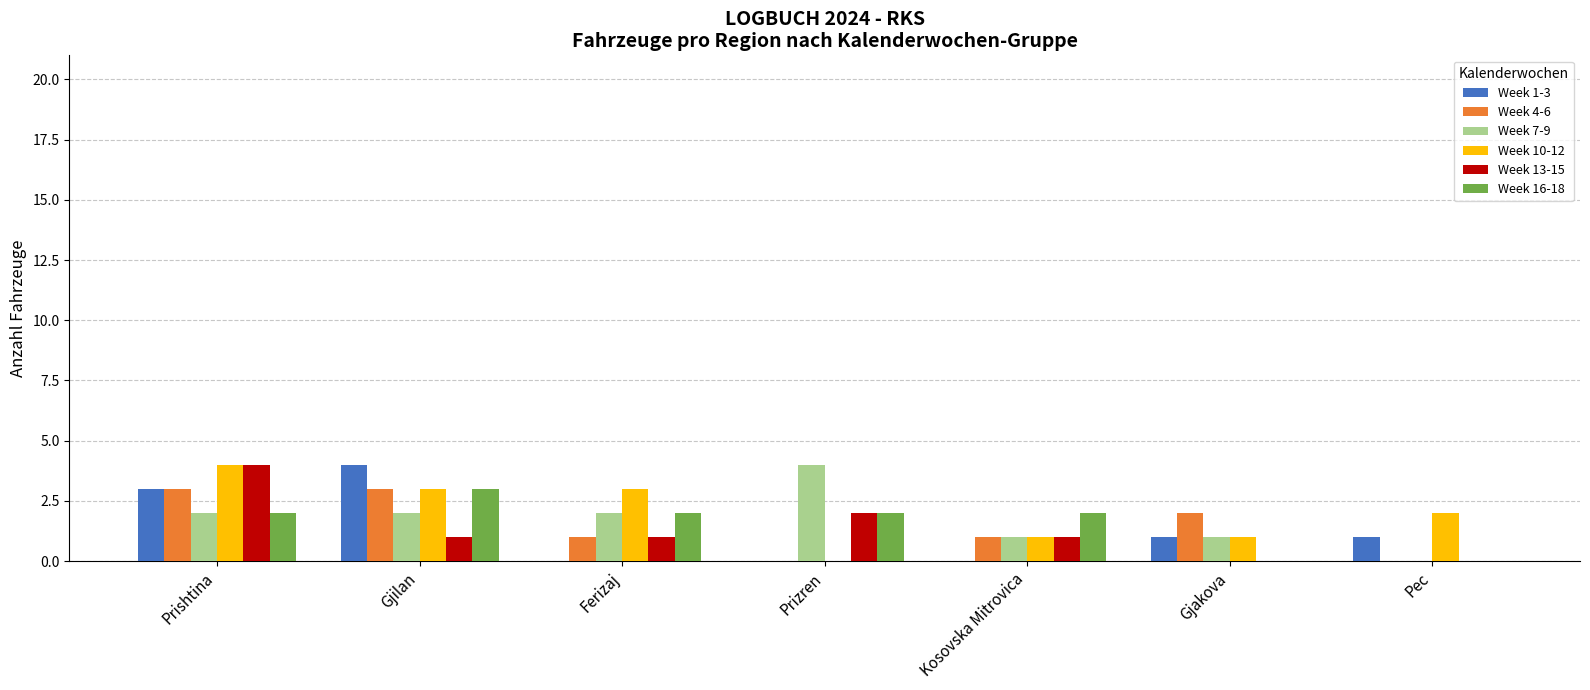

The value of Week 16-18 at Ferizaj is 3. True or false?

False